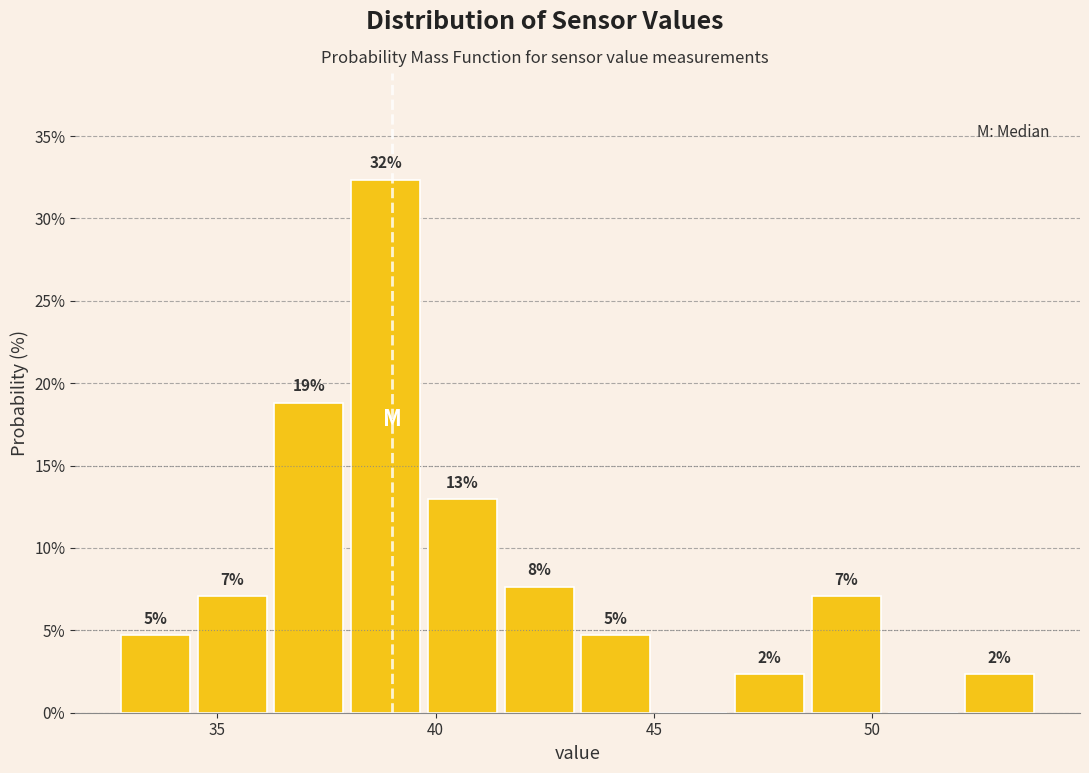

Read against the x-axis, roughly where is the centre of the tallest bar?

39.0